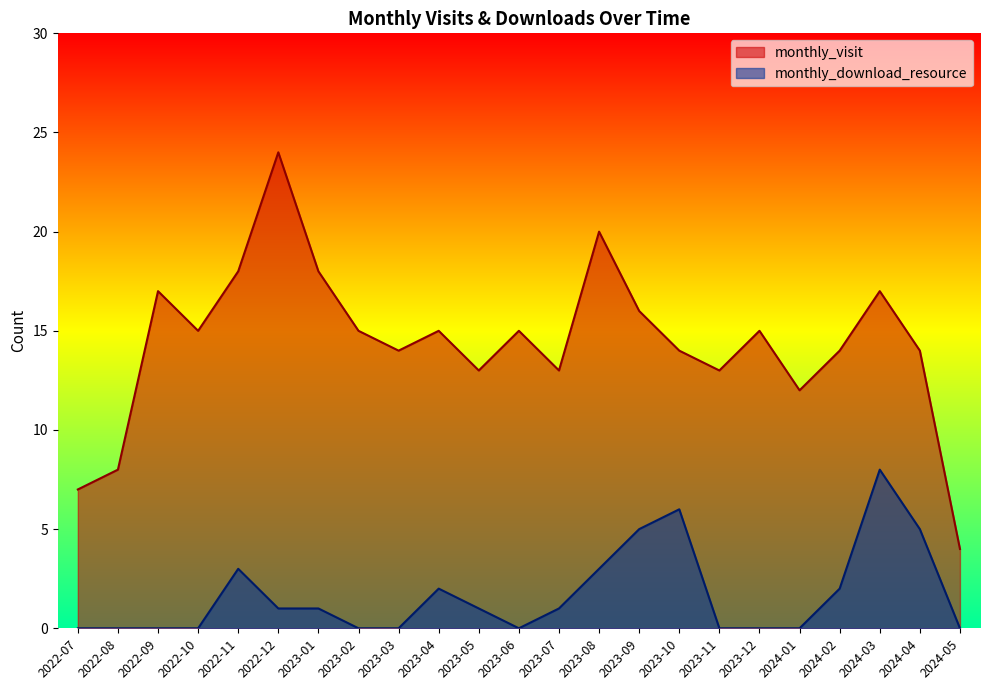

What is the difference between the monthly_download_resource values at 2024-04 and 2022-08?

5